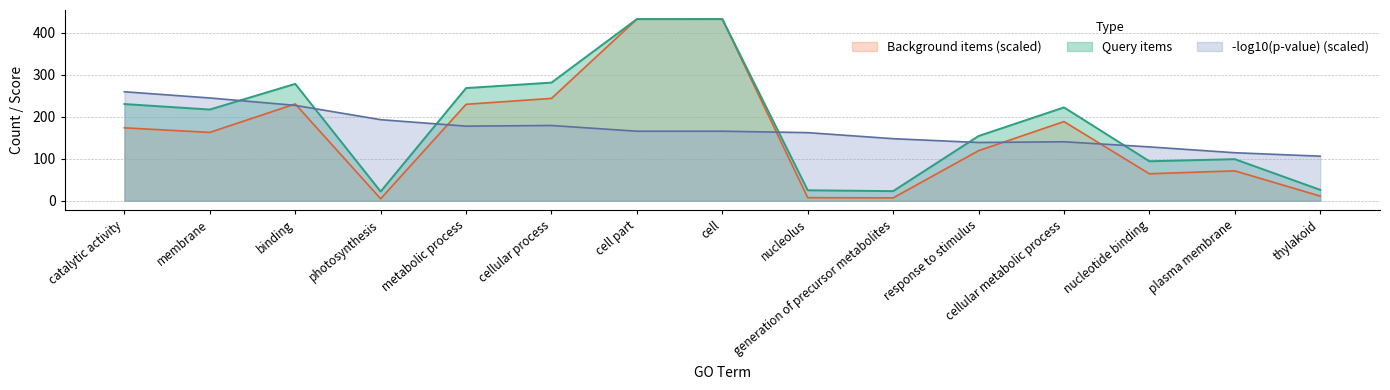

True or false: bgitem has a value of 71.2 at plasma membrane.

True